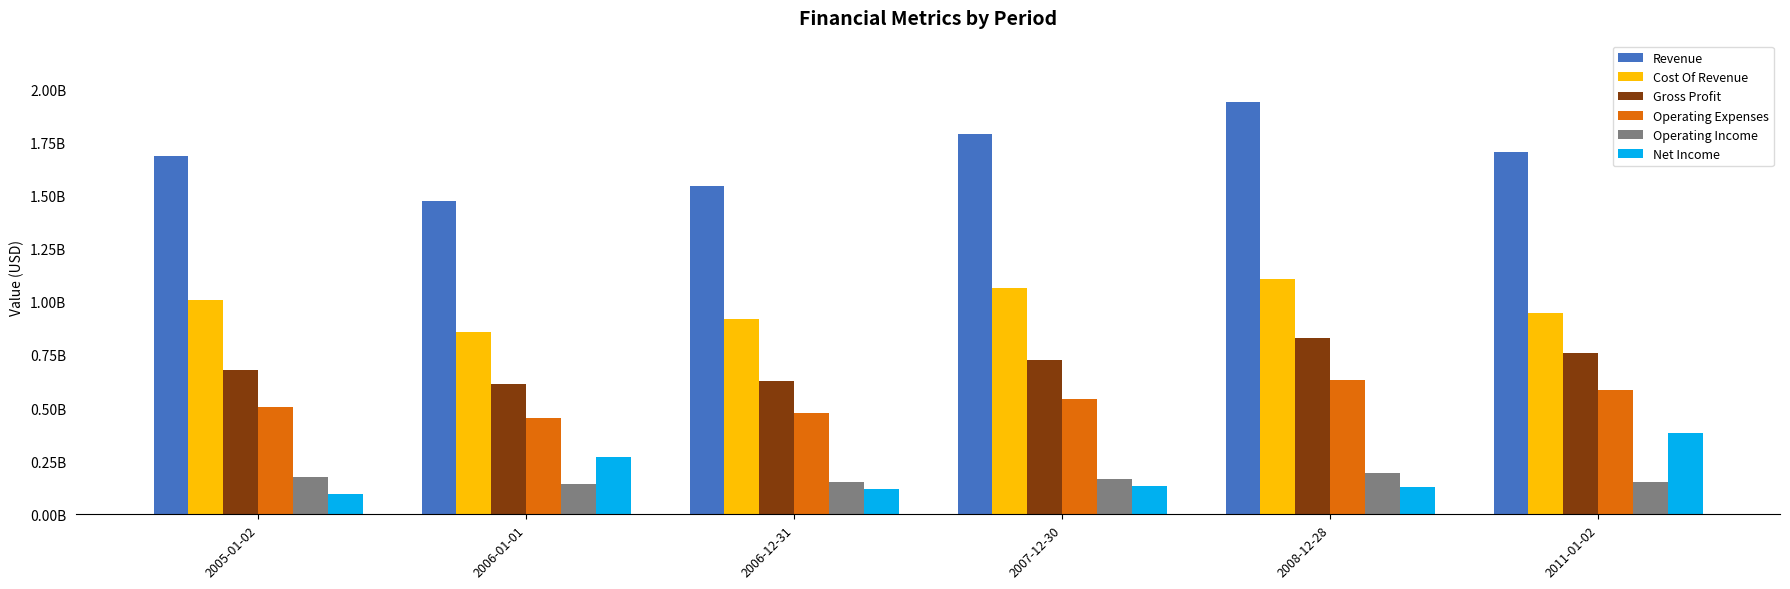

Reading left to right, list all the values displayed in this chart.

Revenue: 1687231000	1473831000	1546358000	1787331000	1937465000	1704346000
Cost Of Revenue: 1006678000	859295000	918287000	1062591000	1107360000	945715000
Gross Profit: 680553000	614536000	628071000	724740000	830105000	758631000
Operating Expenses: 503483000	451326000	478309000	540685000	630945000	586067000
Operating Income: 177070000	140951000	153402000	168166000	192970000	153601000
Net Income: 96043000	268108000	119583000	131686000	126409000	383919000